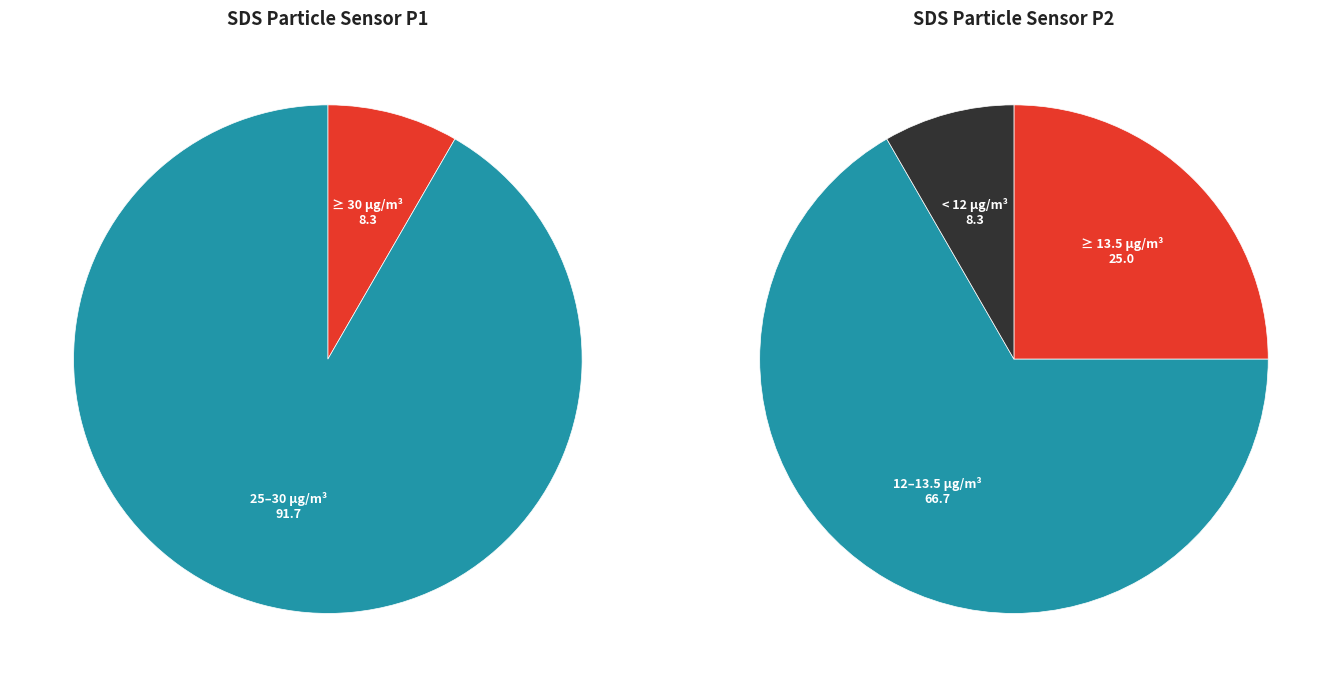

True or false: 7 accounts for 1% of the total.

False